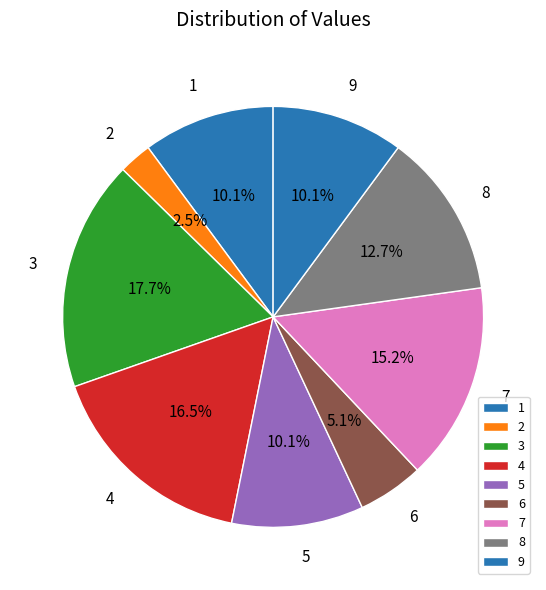

Which category has the biggest portion of the pie?

3